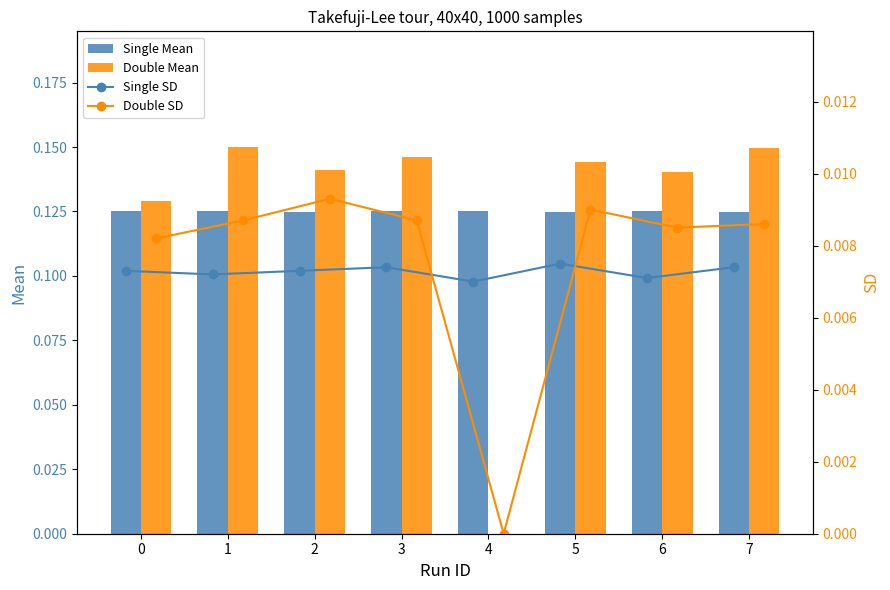

What is the difference between the maximum and minimum values in the Double Mean series?

0.1